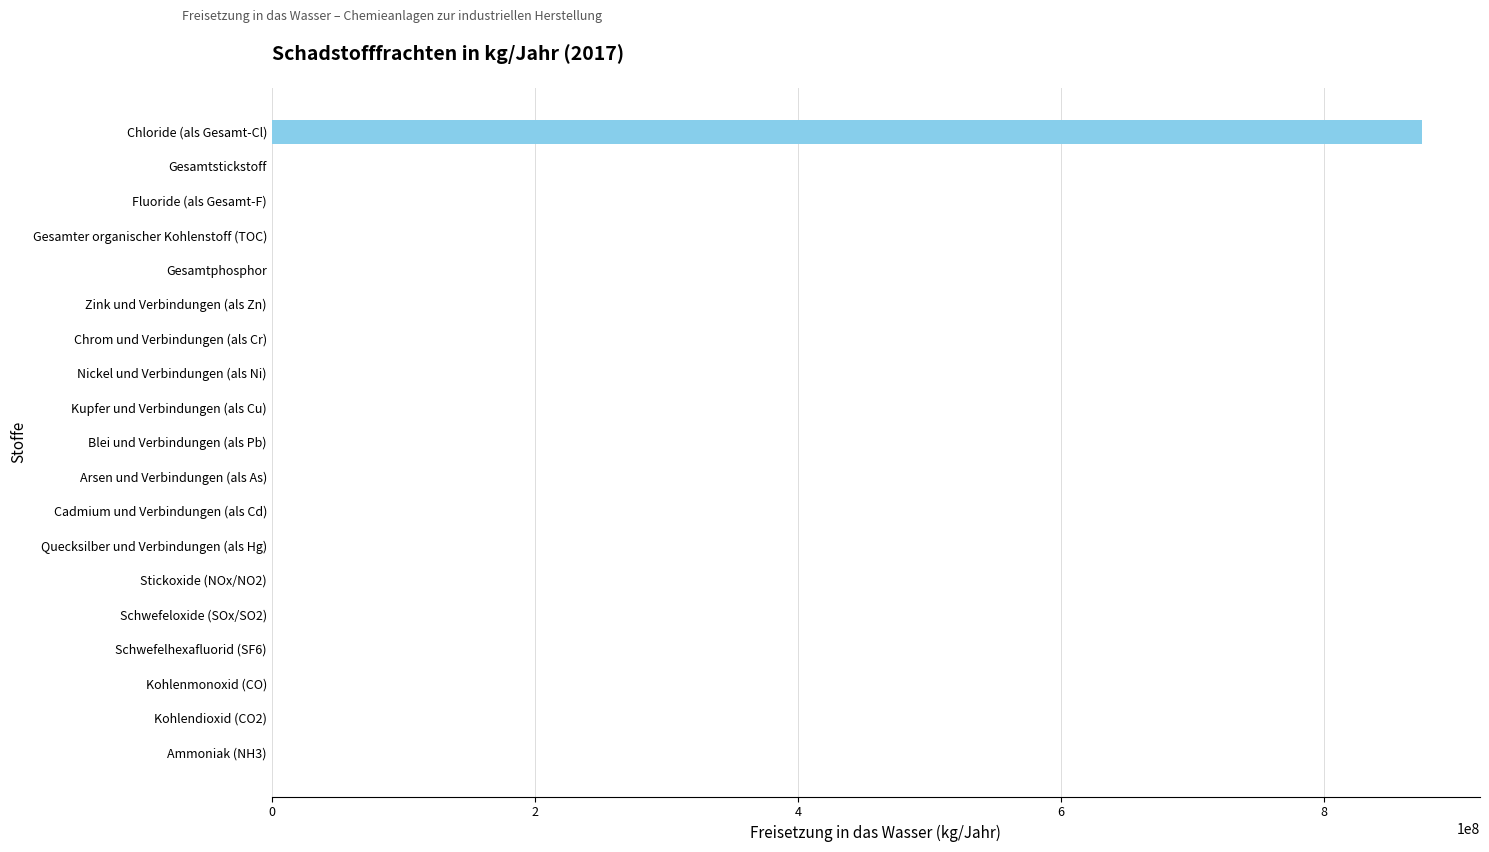

What is the average value?

46082790